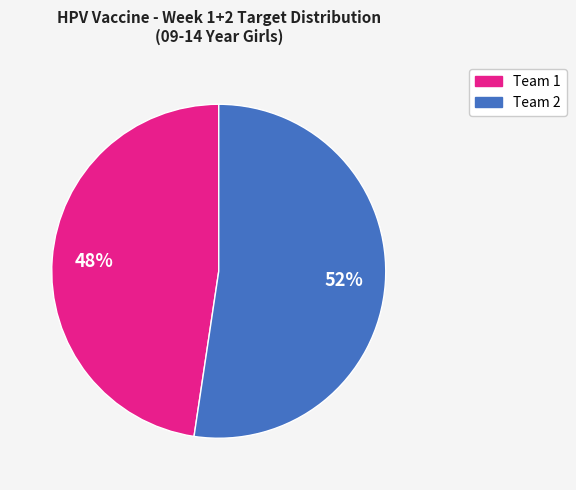

What is the ratio of the value at Team 2 to the value at Team 1?

1.1